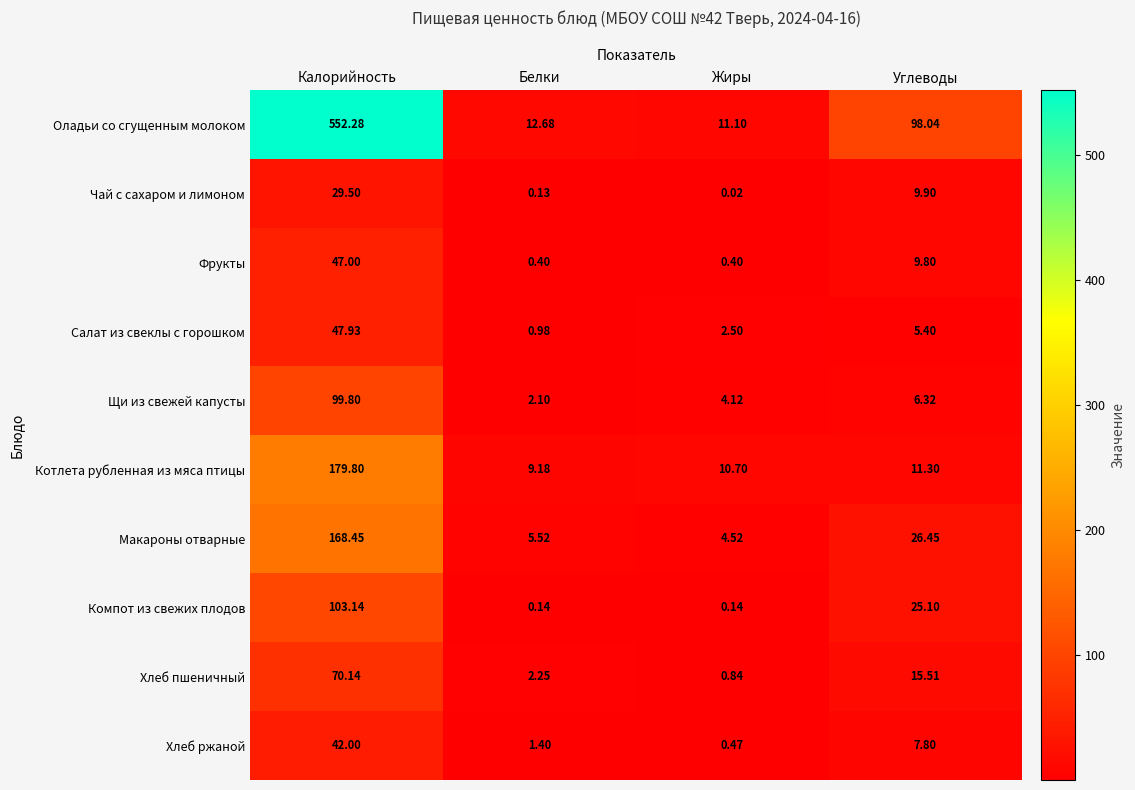

Where is Фрукты nearest to the value 23?

Углеводы